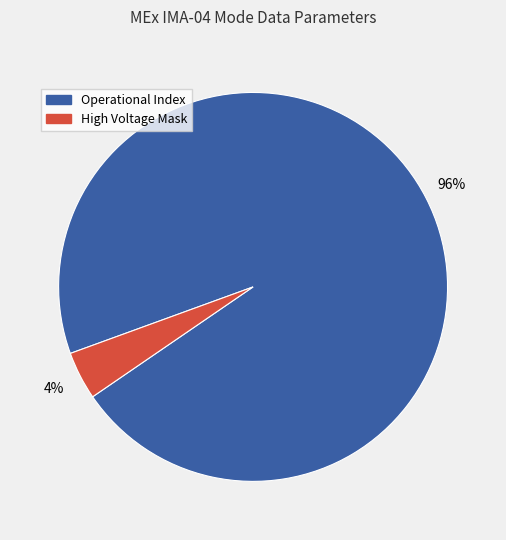

Is there a majority slice in this chart?

Yes